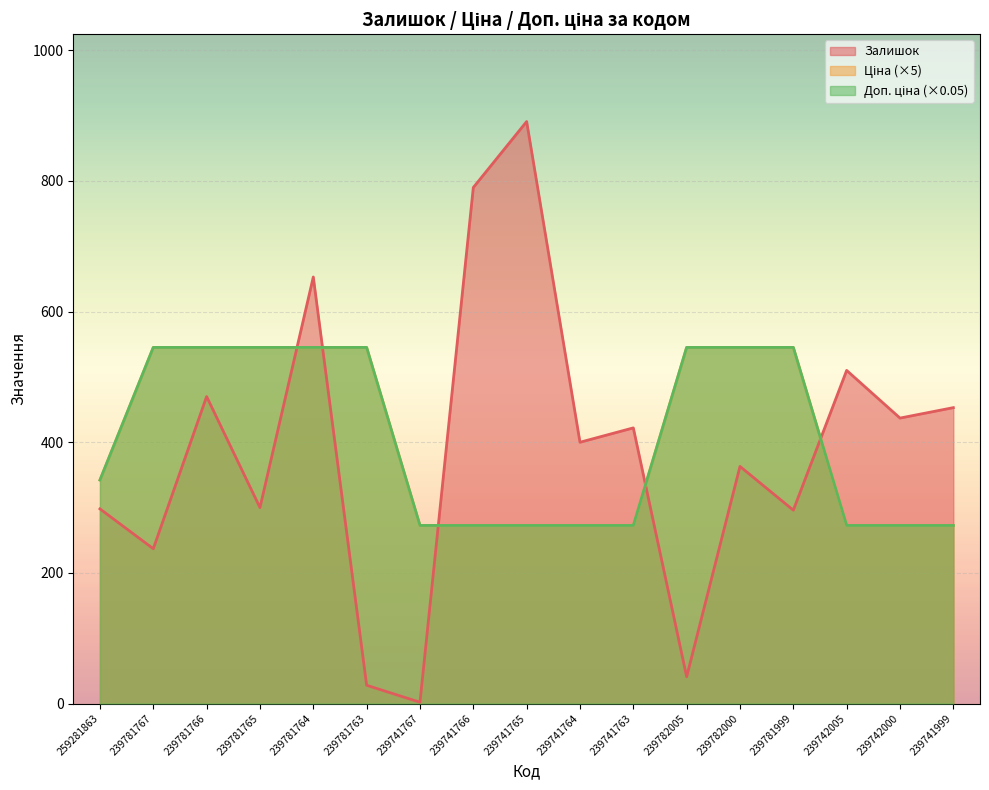

The value of Ціна at 239781764 is 545.1. True or false?

True